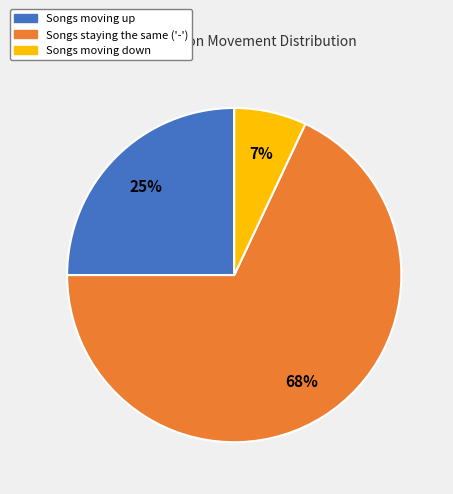

Which category has the smallest portion of the pie?

Songs moving down